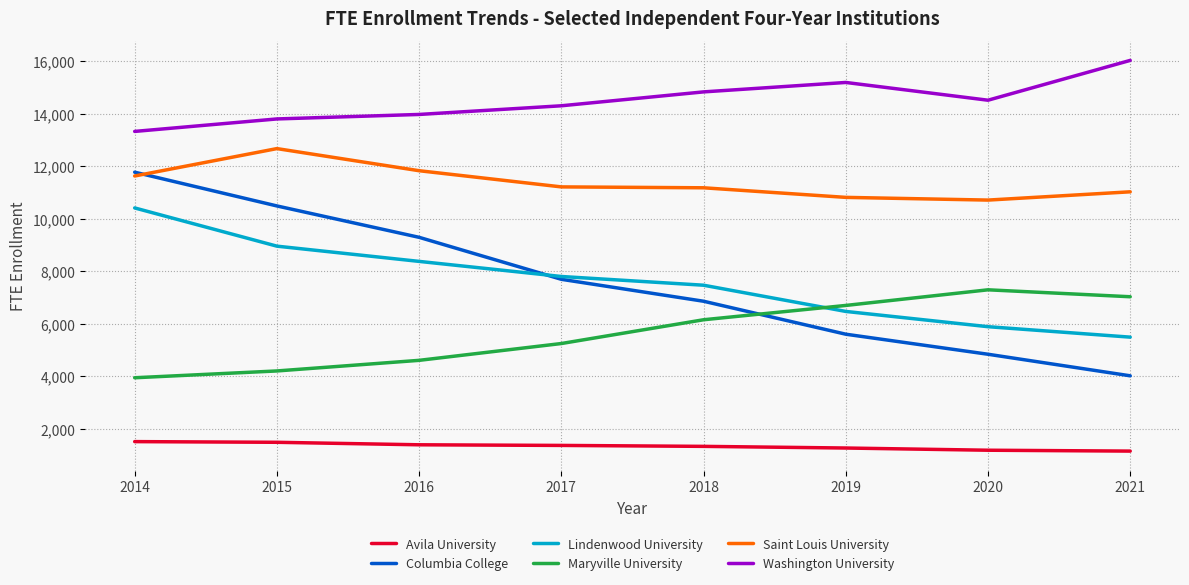

Where is the first local maximum for Washington University?

2019